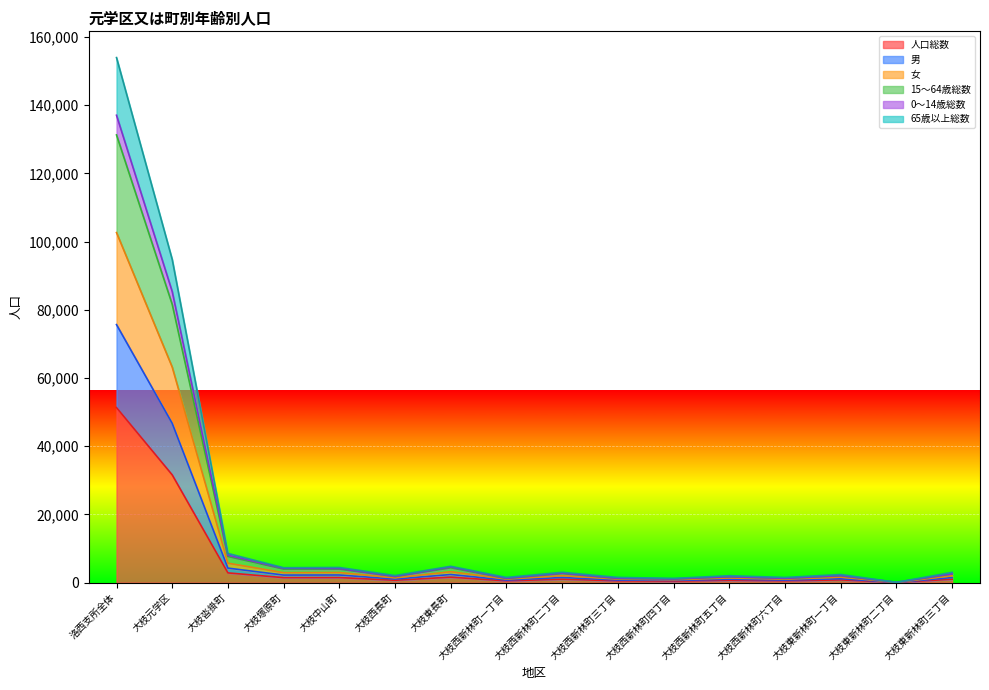

At how many categories does at least one series exceed 42068?

2